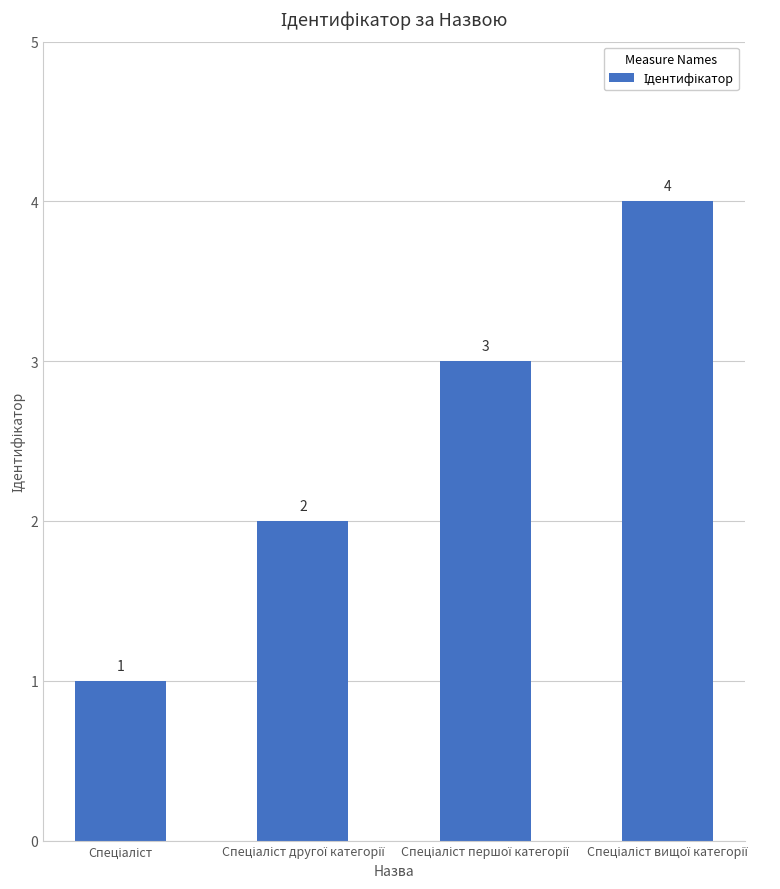

What is the value of the 2nd bar from the left?

2